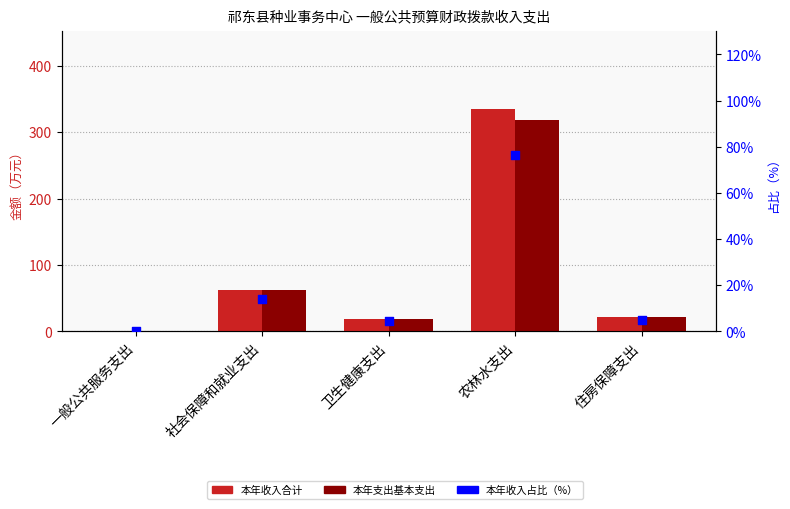

Which series has the largest Y range (max minus min)?

本年收入合计